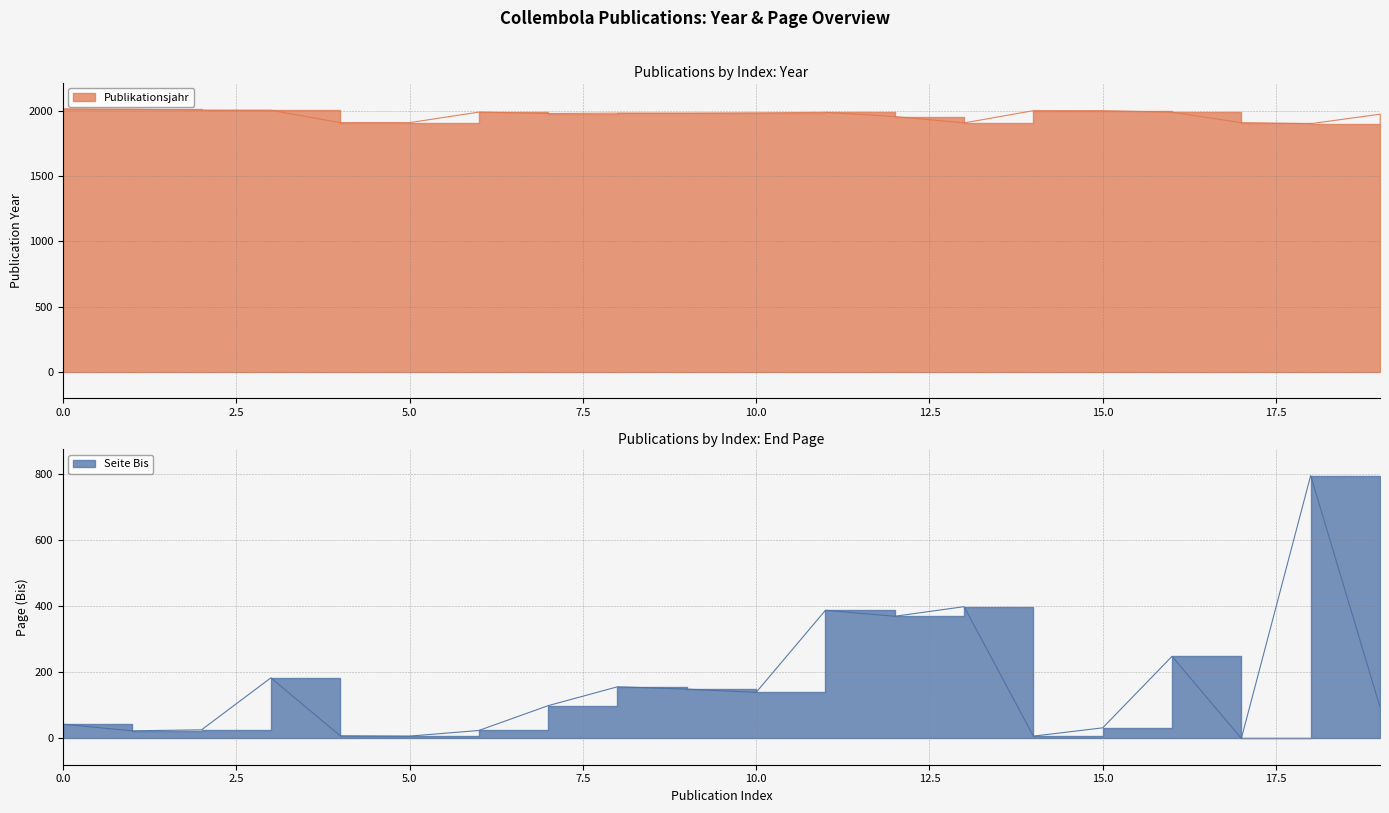

True or false: Publikationsjahr and Seite Bis cross at least once.

False